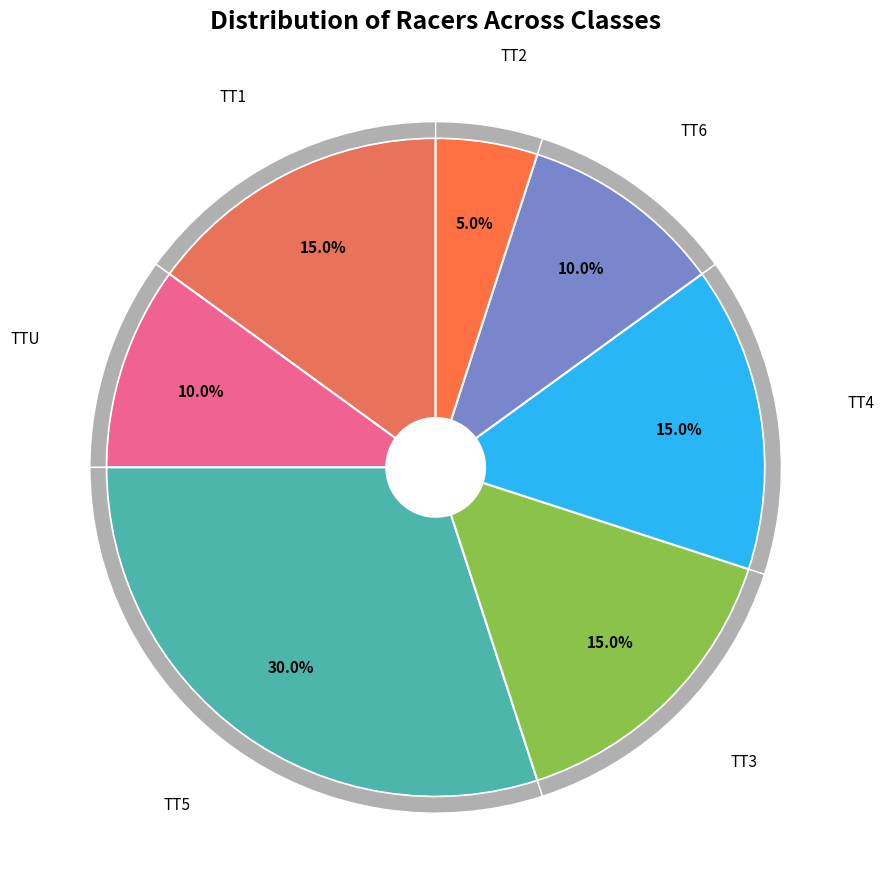

What is the largest slice in the pie chart?

TT5